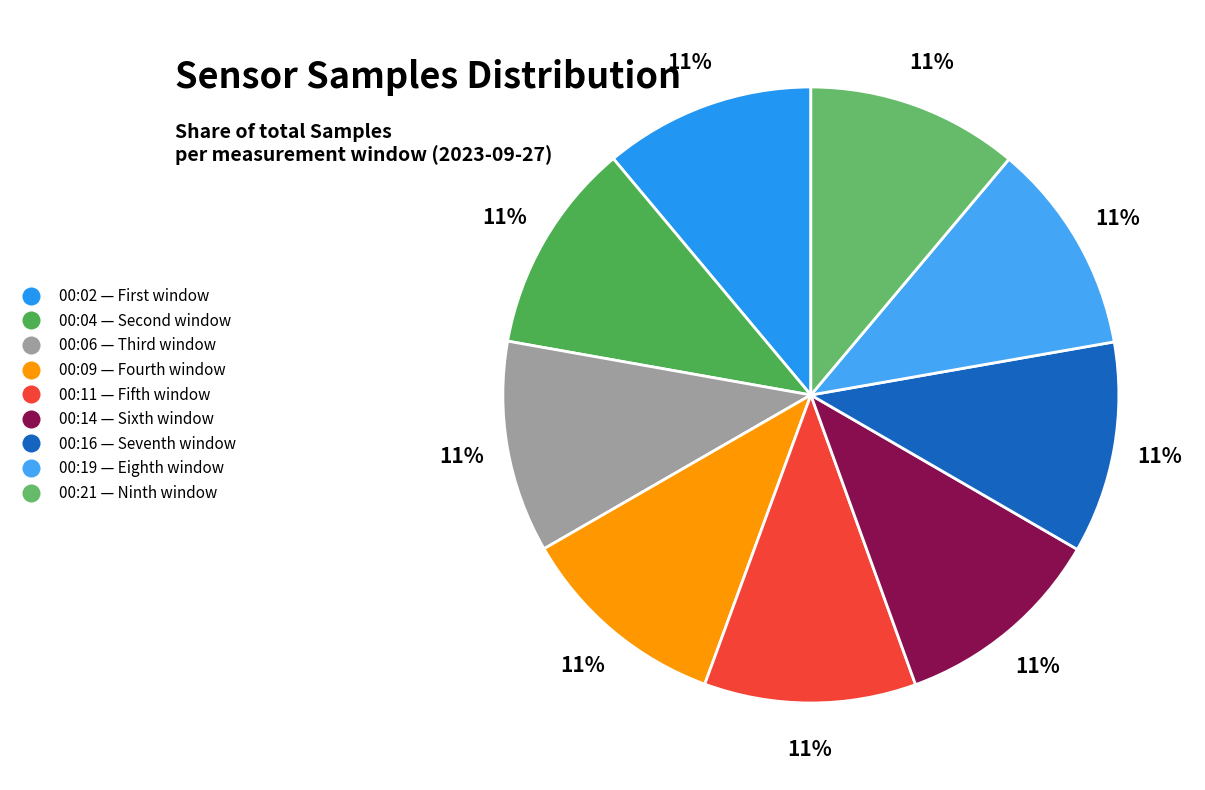

What is the smallest slice in the pie chart?

00:09